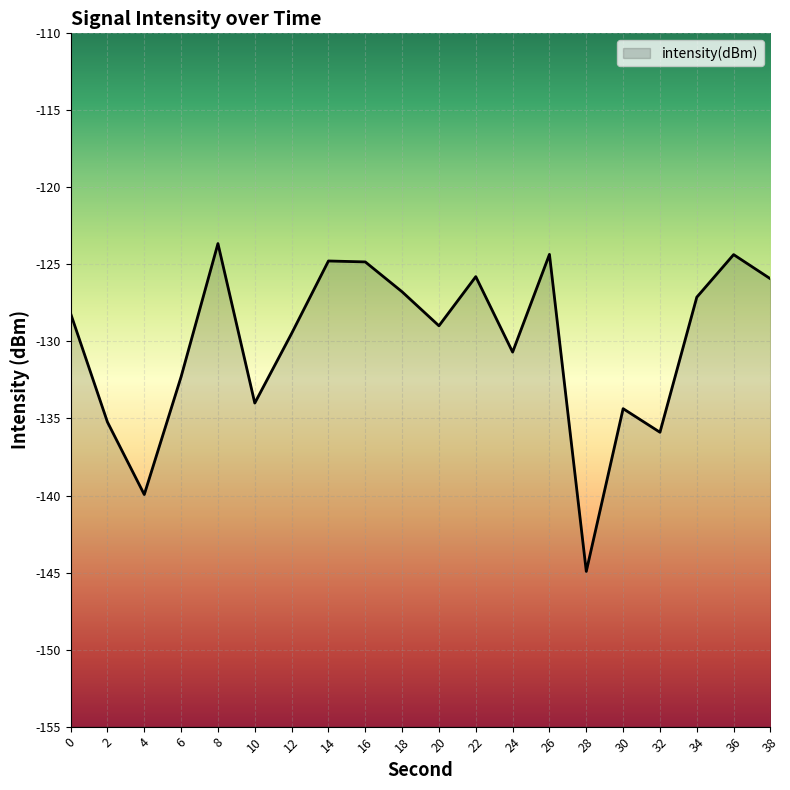

Rank the categories by value from highest to lowest.

8, 26, 36, 14, 16, 22, 38, 18, 34, 0, 20, 12, 24, 6, 10, 30, 2, 32, 4, 28